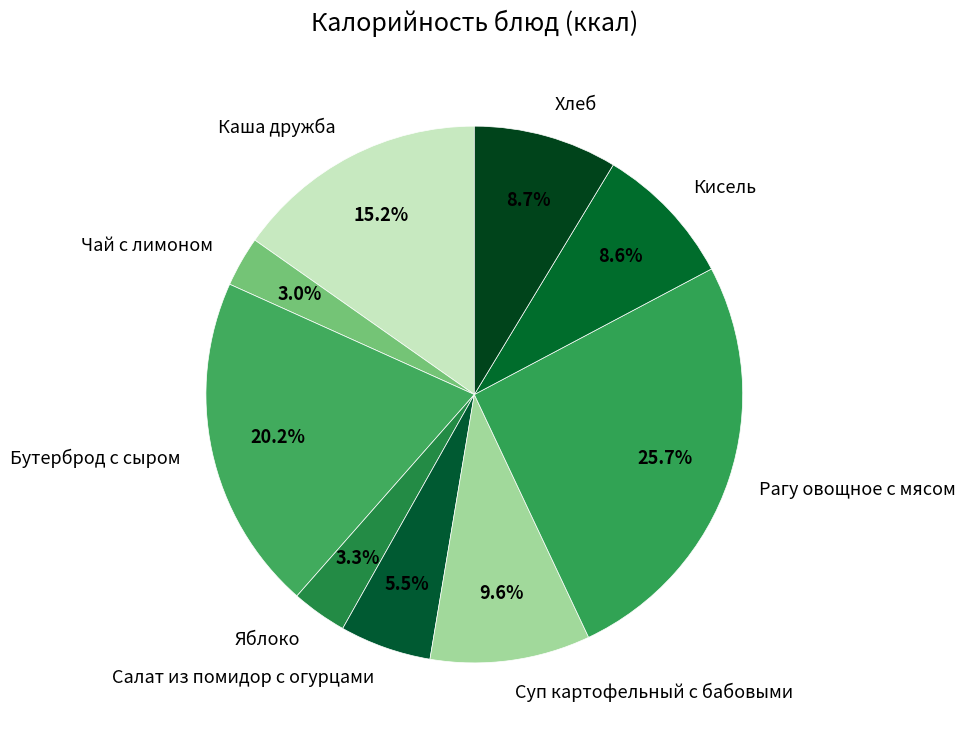

What is the ratio of the value at Суп картофельный с бабовыми to the value at Кисель?

1.1